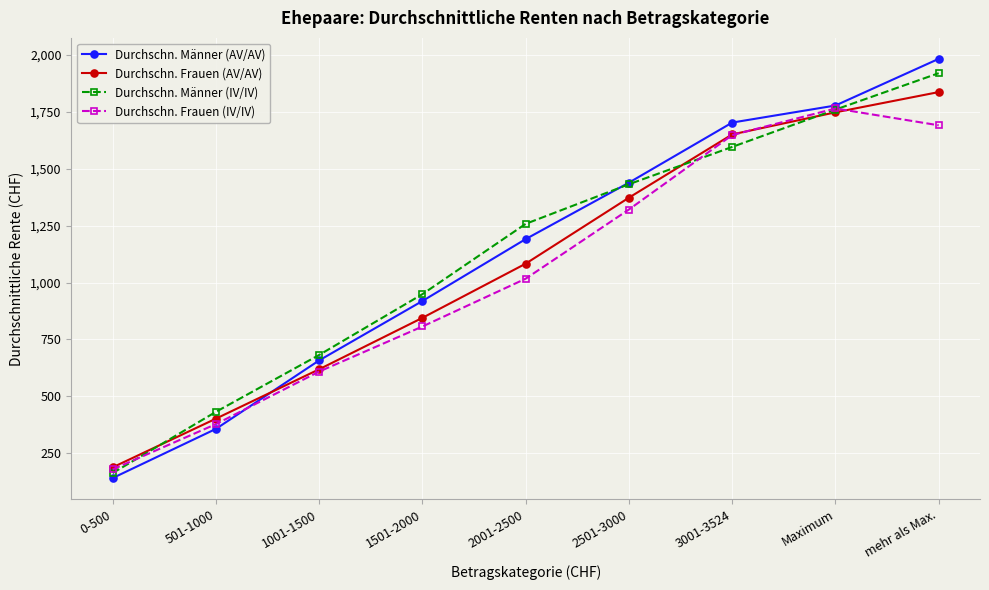

Where is Durchschn. Frauen (IV/IV) nearest to the value 972?

2001-2500